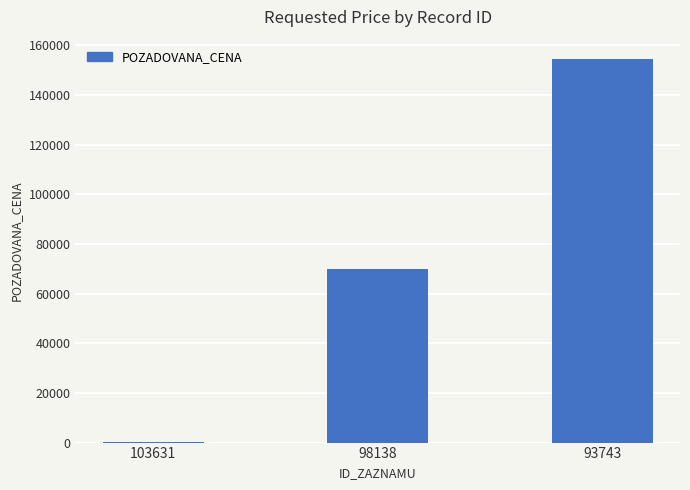

What value does the data have at 93743?

154555